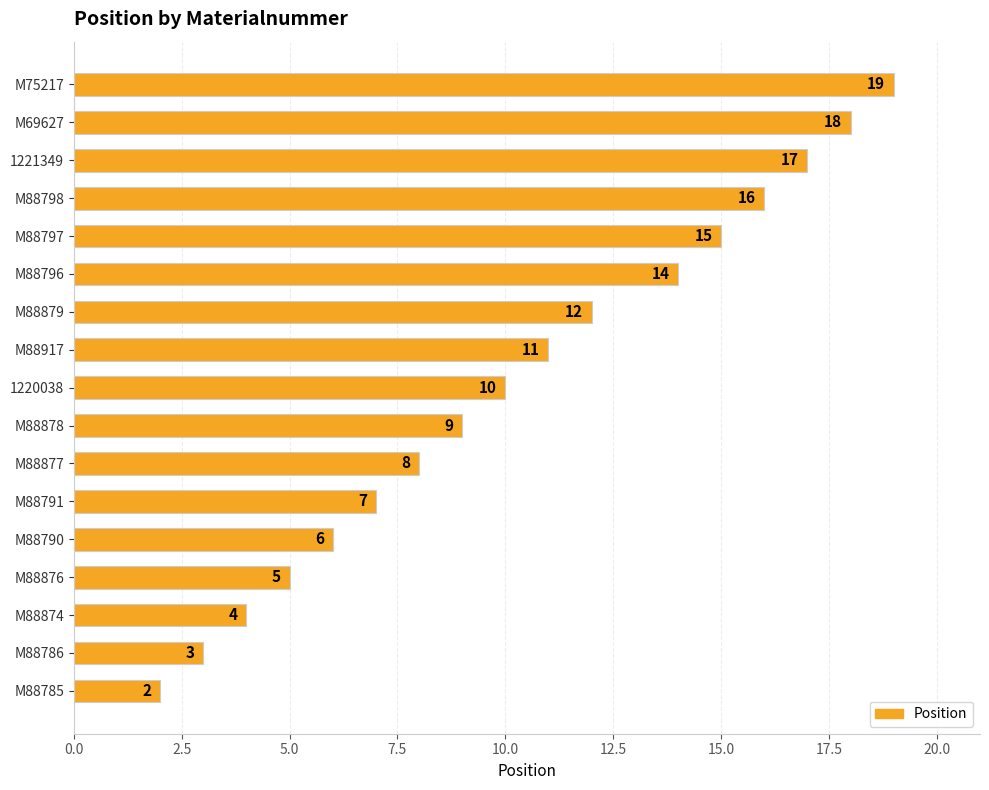

Approximately how many times larger is the value at M88917 compared to M88878?

1.2